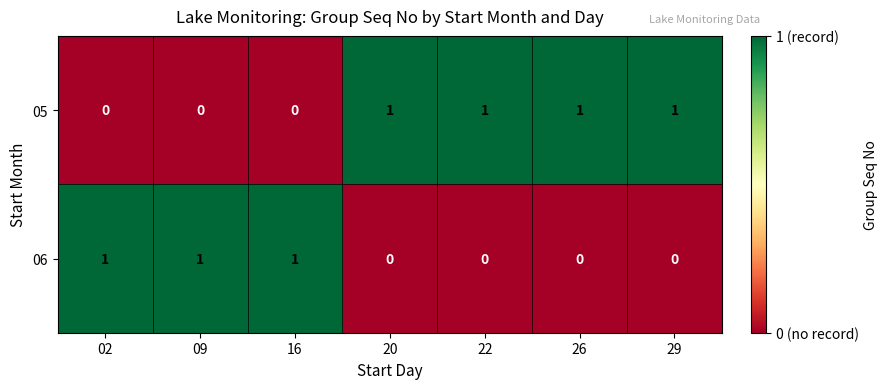

Rank the series by their average value, from highest to lowest.

05, 06